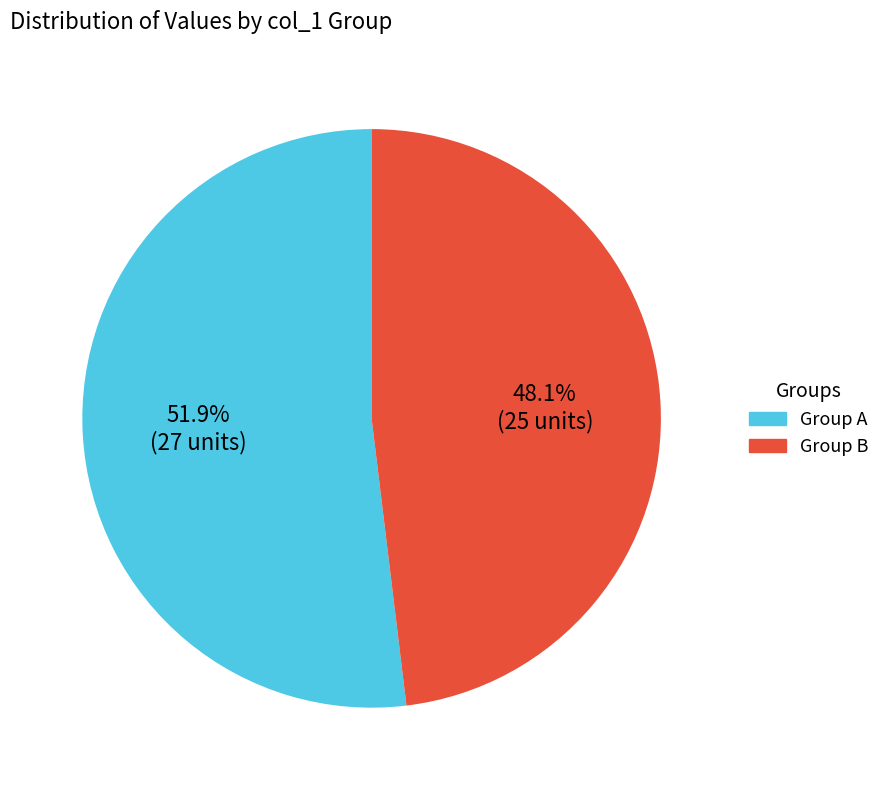

What is the largest slice in the pie chart?

Group A